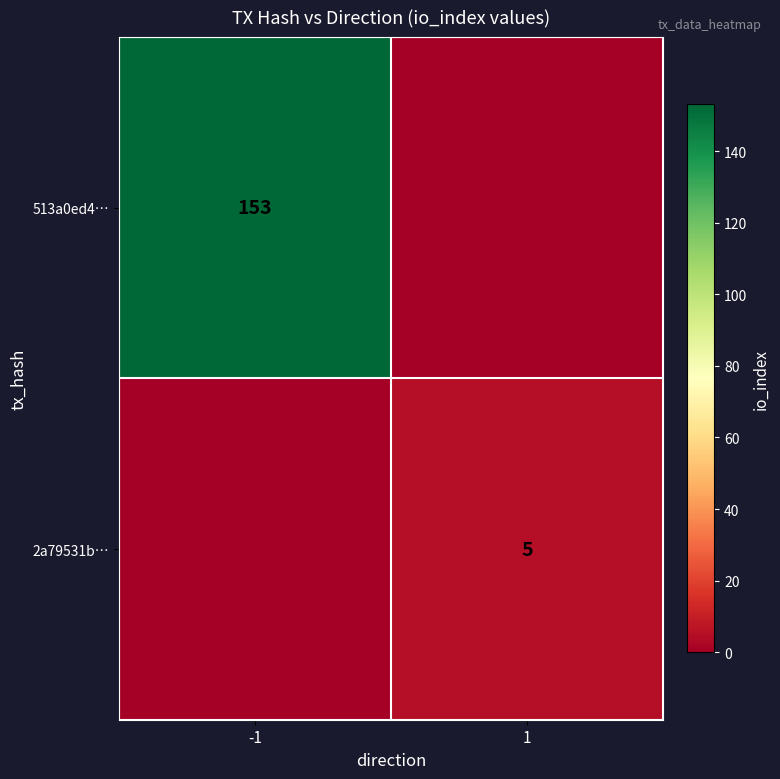

What is the total value across all series at 1?

5